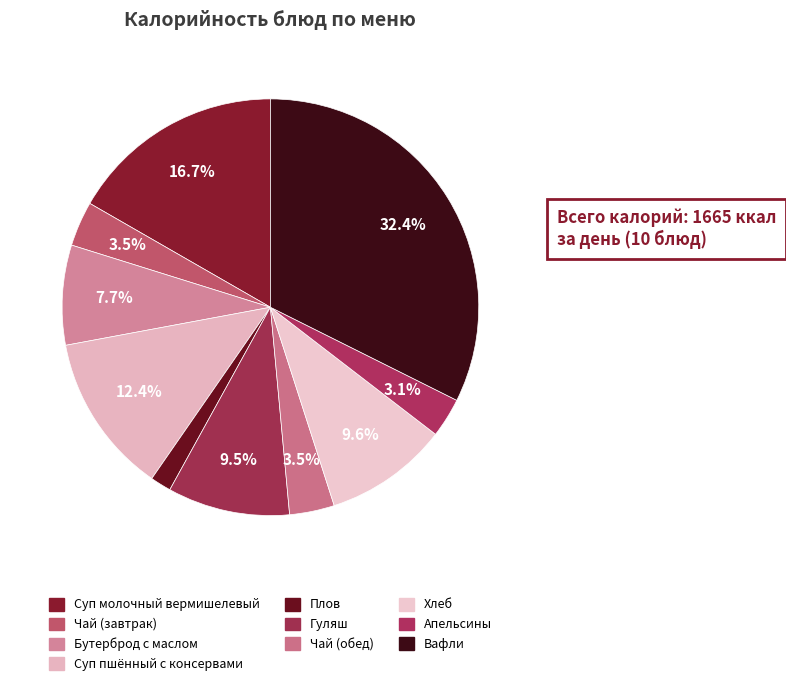

How many slices are in this pie chart?

10